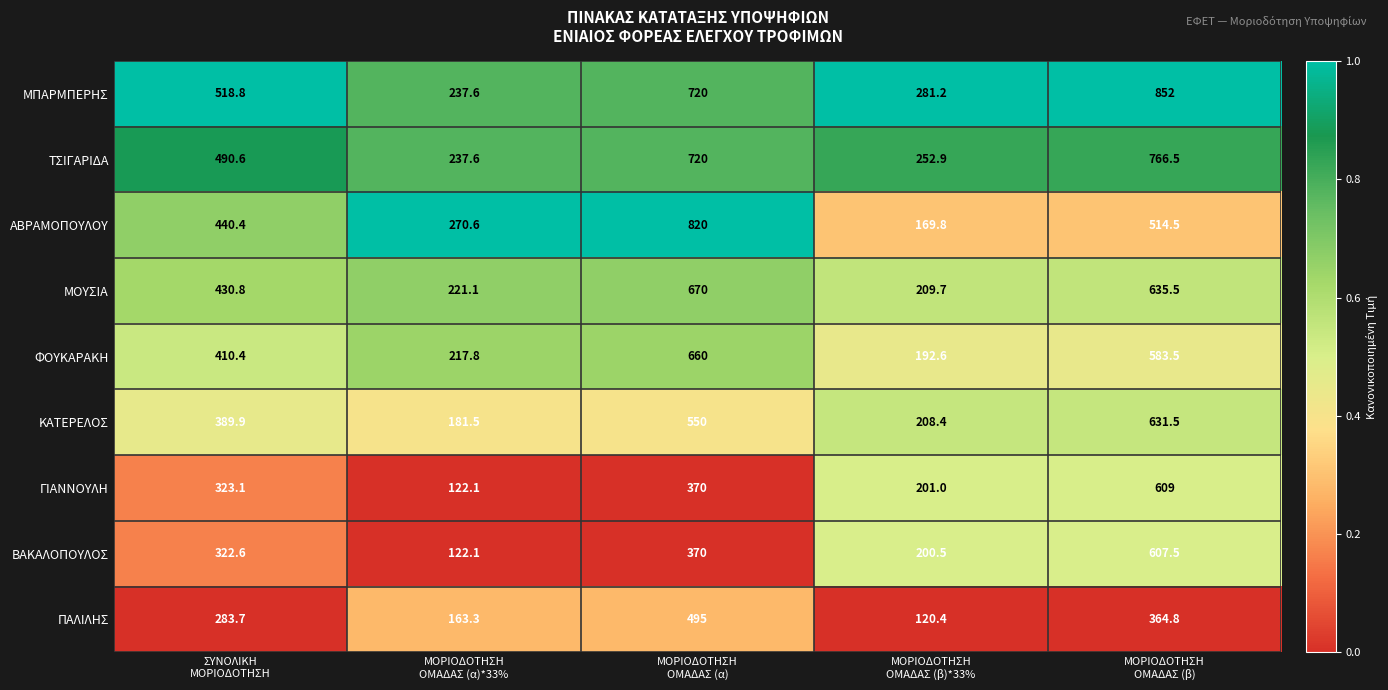

How many series are shown in this chart?

9